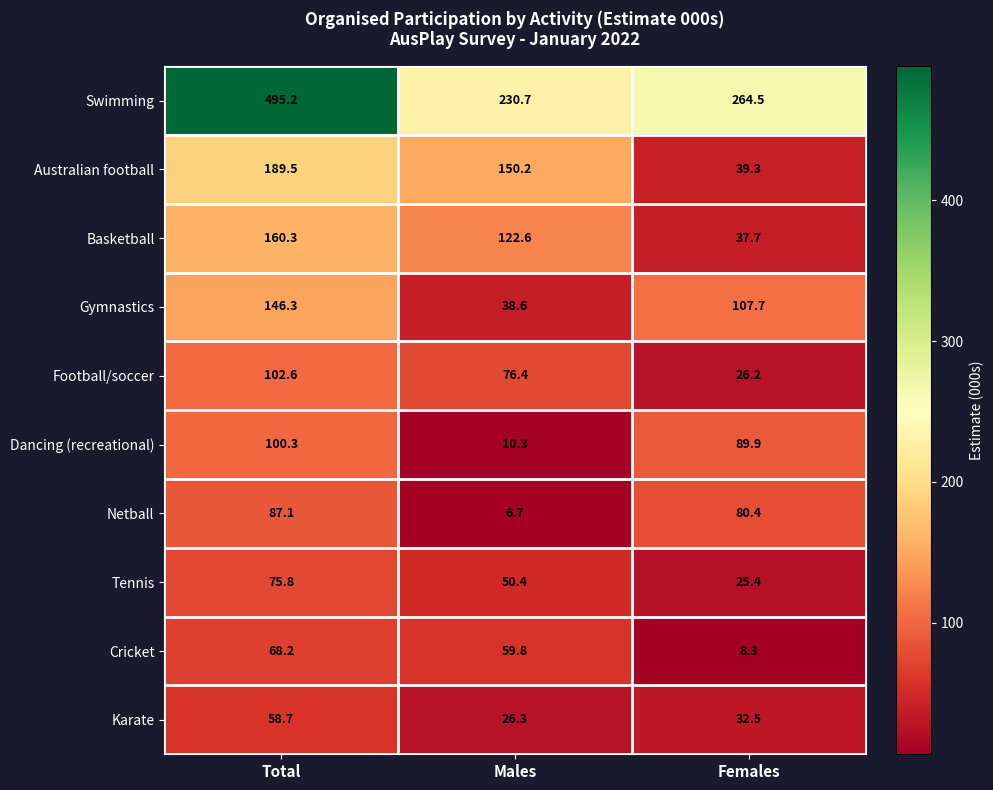

The Karate series shows 14.7 at Females. True or false?

False